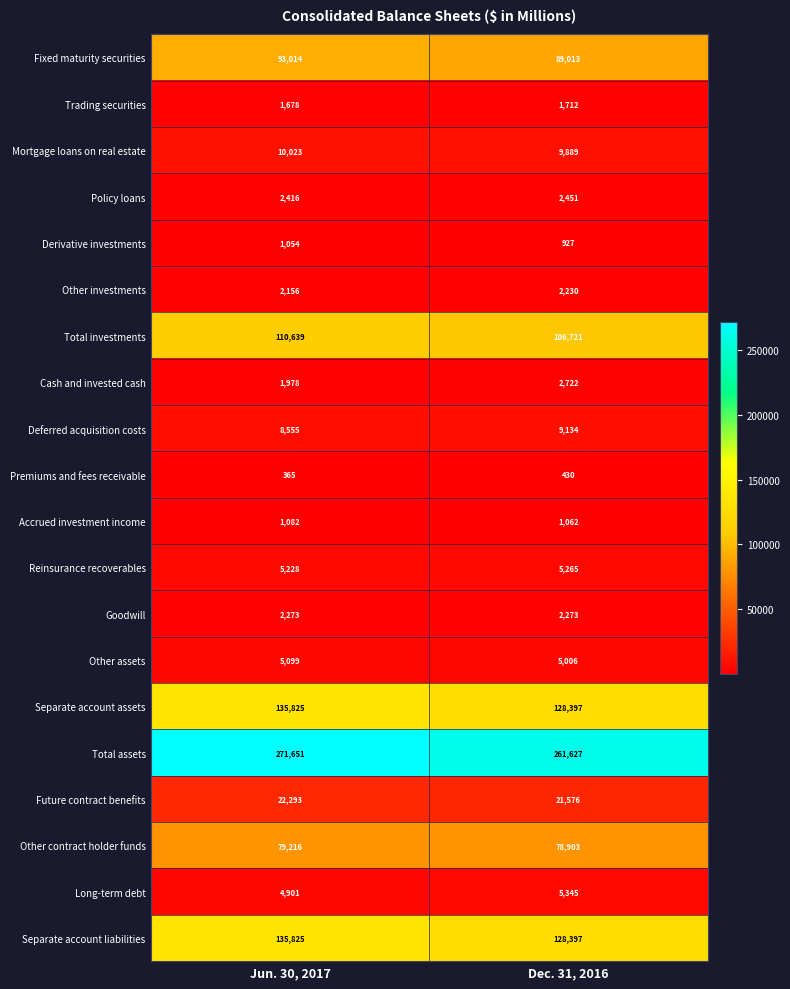

What is the total value across all series at Jun. 30, 2017?

895271